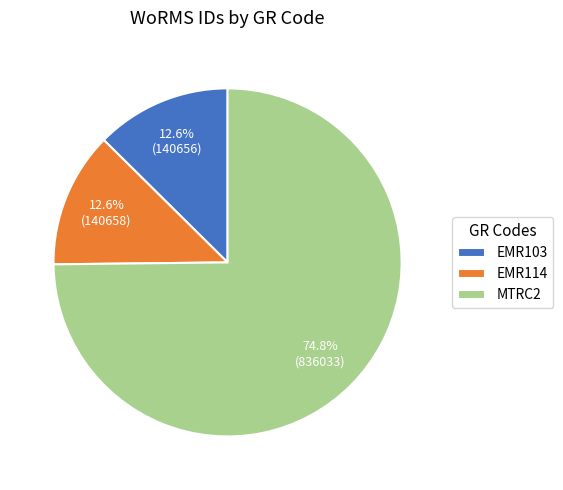

Between MTRC2 and EMR103, which is larger?

MTRC2